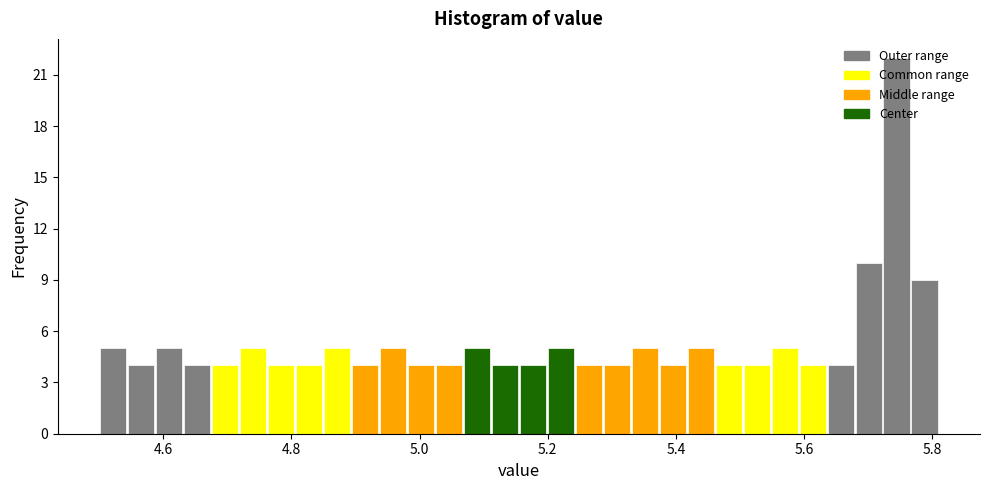

Read against the x-axis, roughly where is the centre of the tallest bar?

5.74